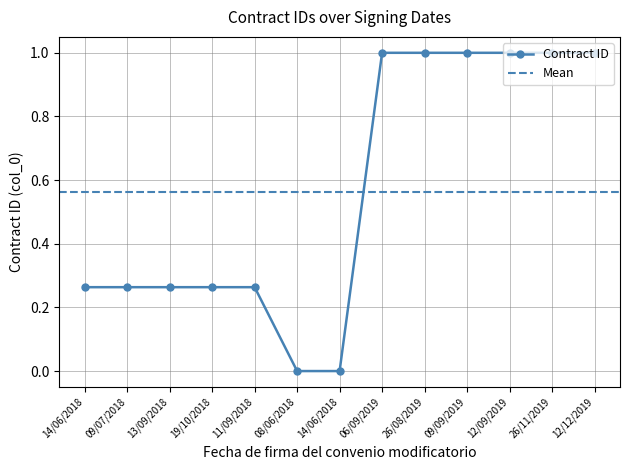

How many points are higher than both their immediate neighbors (excluding endpoints)?

1